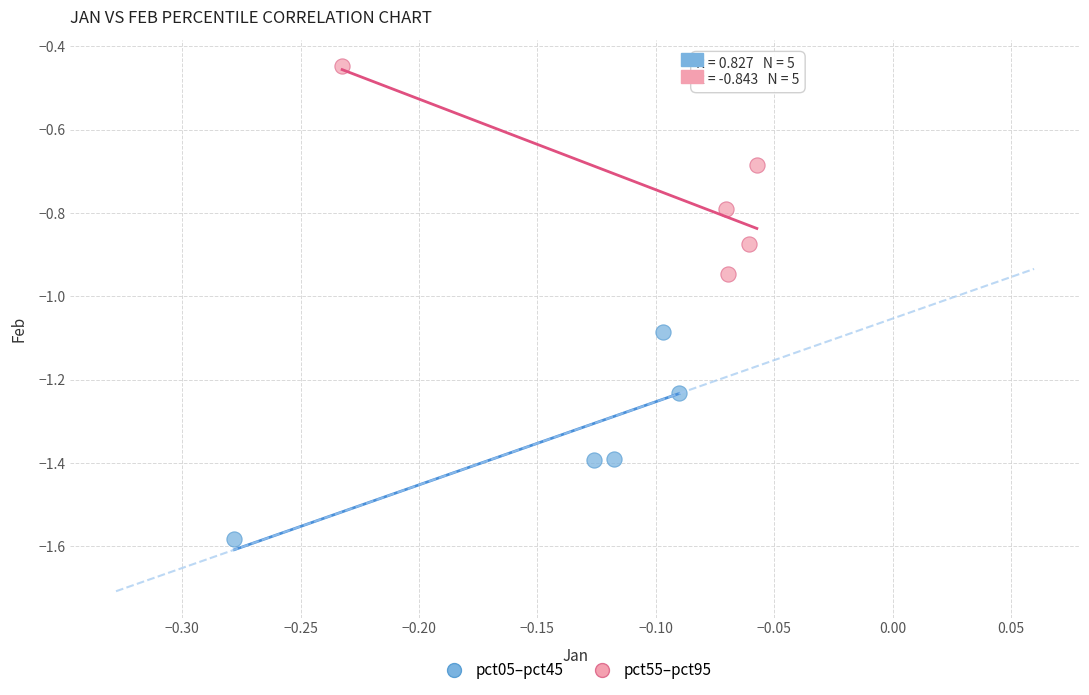

Which series reaches the minimum Y coordinate?

pct05–pct45